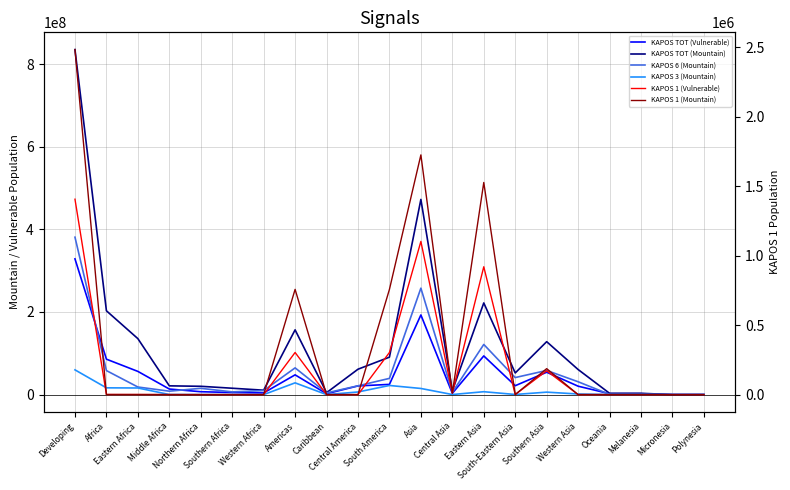

True or false: KAPOS 1 (Mountain) and KAPOS 3 (Mountain) intersect in this chart.

False